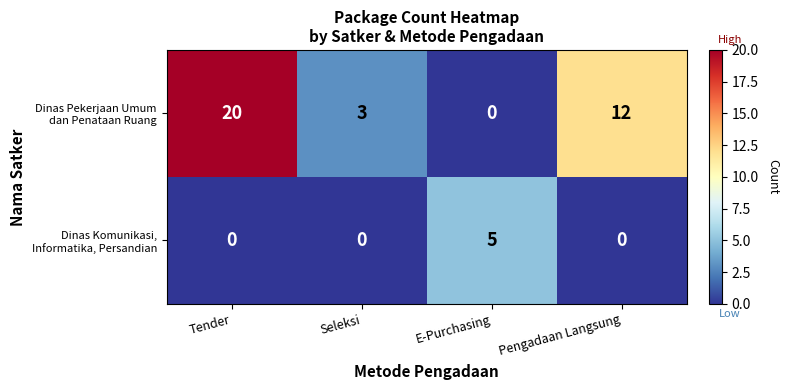

At which category is the sum across all series the highest?

Tender